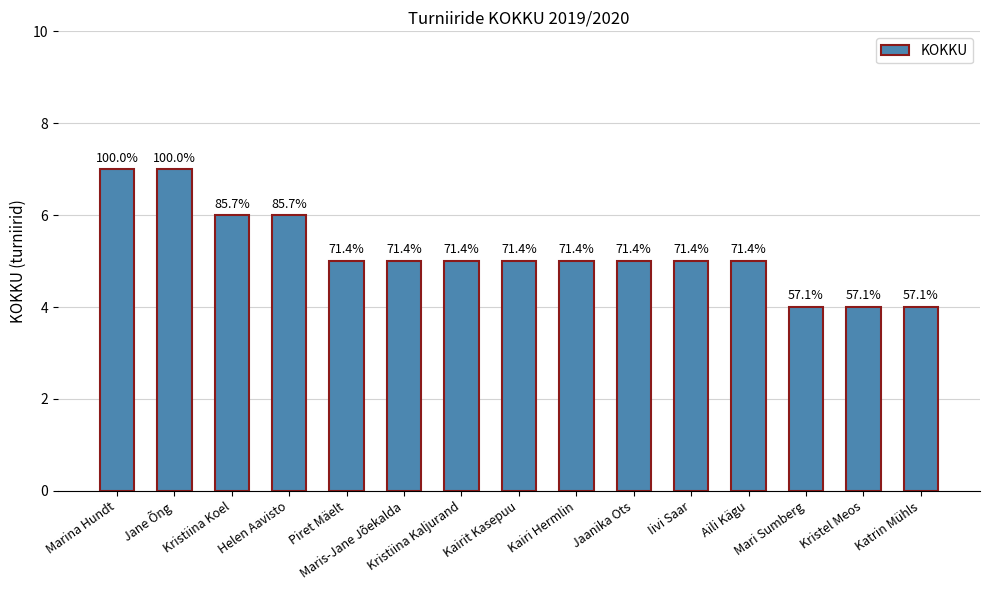

Reading left to right, list all the values displayed in this chart.

Marina Hundt=7	Jane Õng=7	Kristiina Koel=6	Helen Aavisto=6	Piret Mäelt=5	Maris-Jane Jõekalda=5	Kristiina Kaljurand=5	Kairit Kasepuu=5	Kairi Hermlin=5	Jaanika Ots=5	Iivi Saar=5	Aili Kägu=5	Mari Sumberg=4	Kristel Meos=4	Katrin Mühls=4